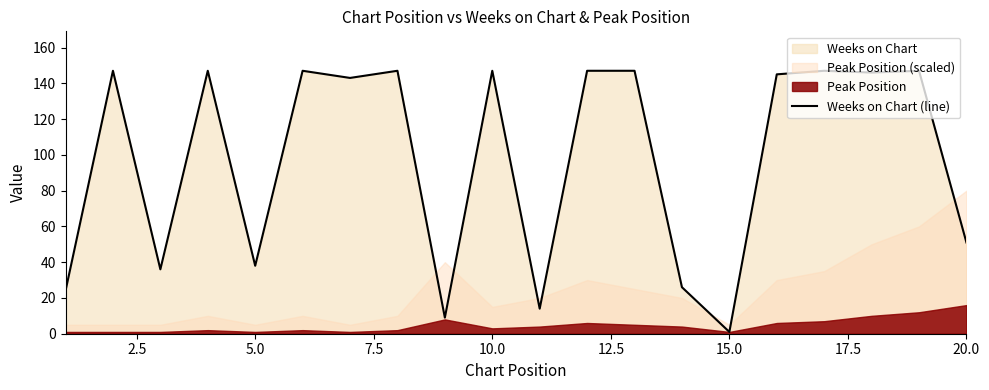

Is it true that Weeks on Chart (line) equals 51 at 20.0?

True